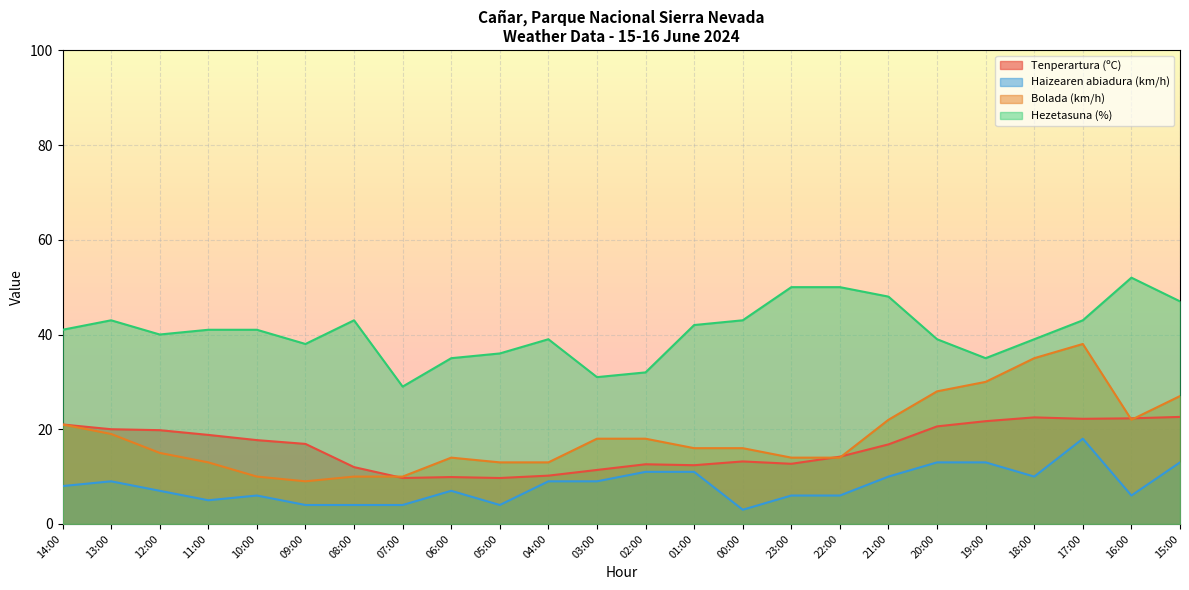

In Hezetasuna (%), how many points are lower than both neighbors (excluding endpoints)?

5